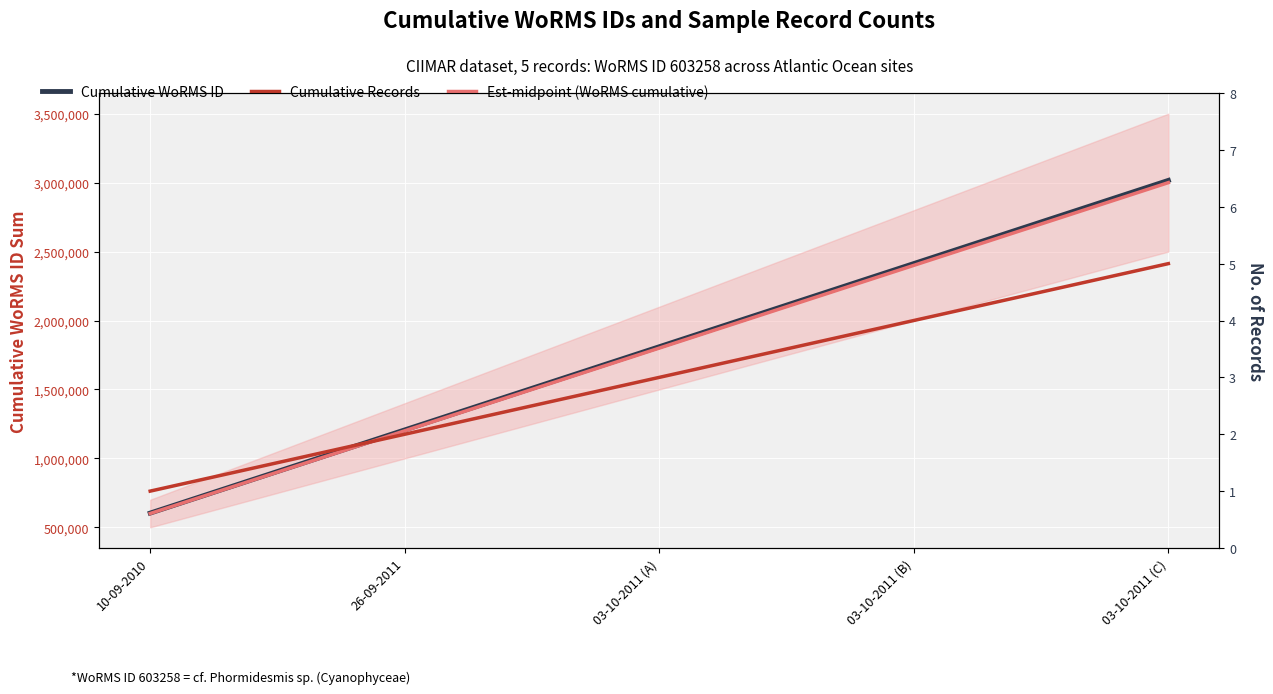

Does the chart display data point markers on the line(s)?

No